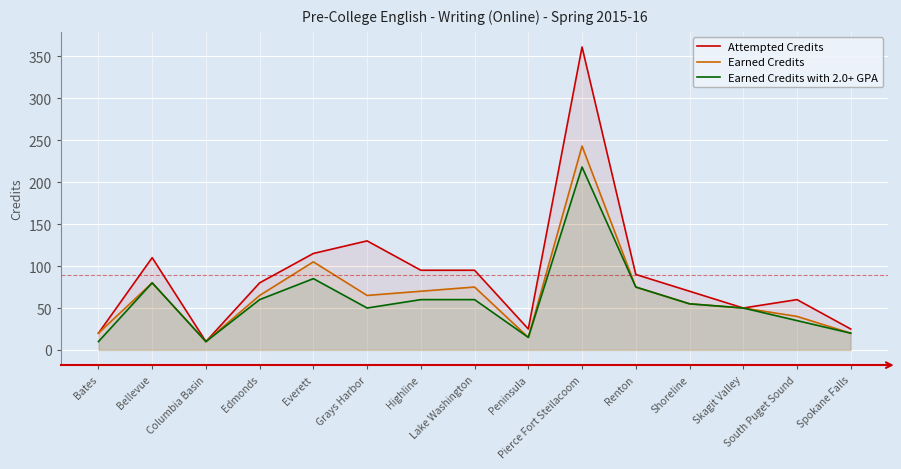

At which category is the sum across all series the highest?

Pierce Fort Steilacoom